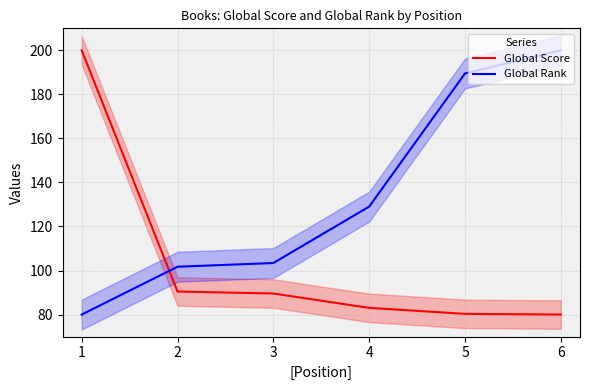

What is the difference between the Global Rank values at 4 and 3?

25.6